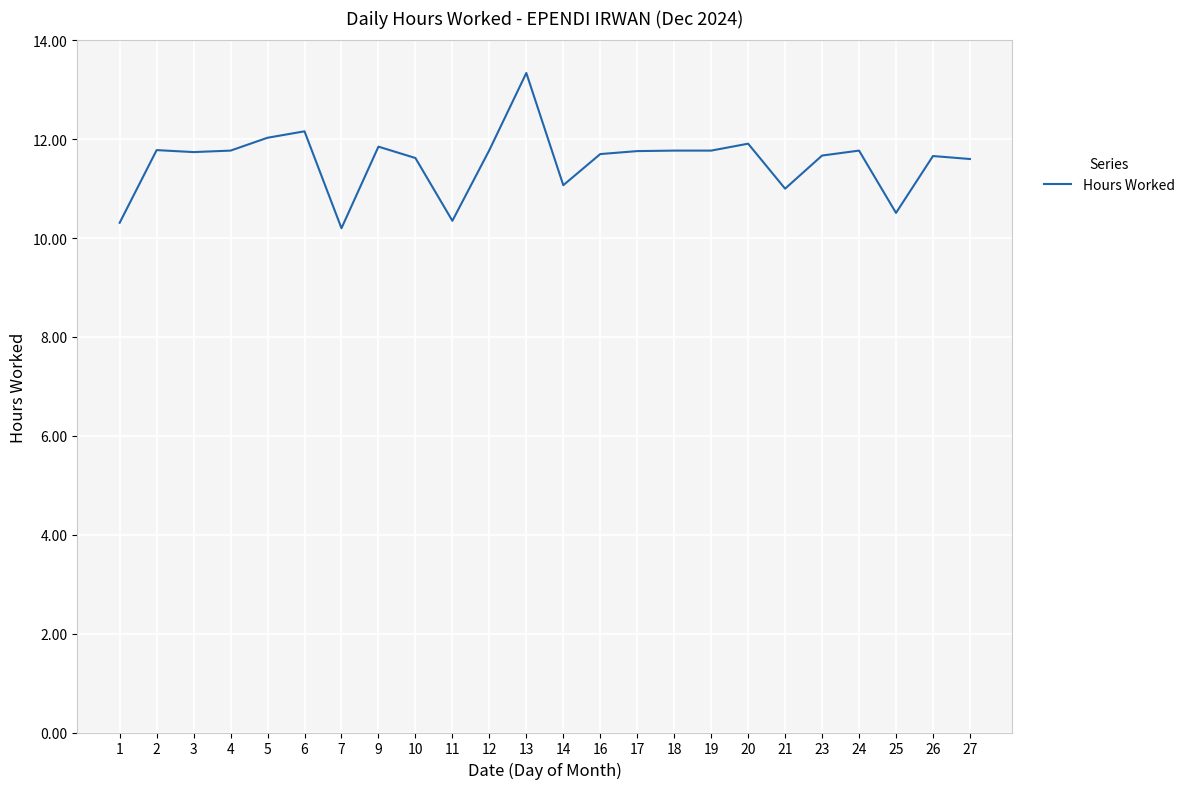

What is the change in value from 21 to 25?

-0.5